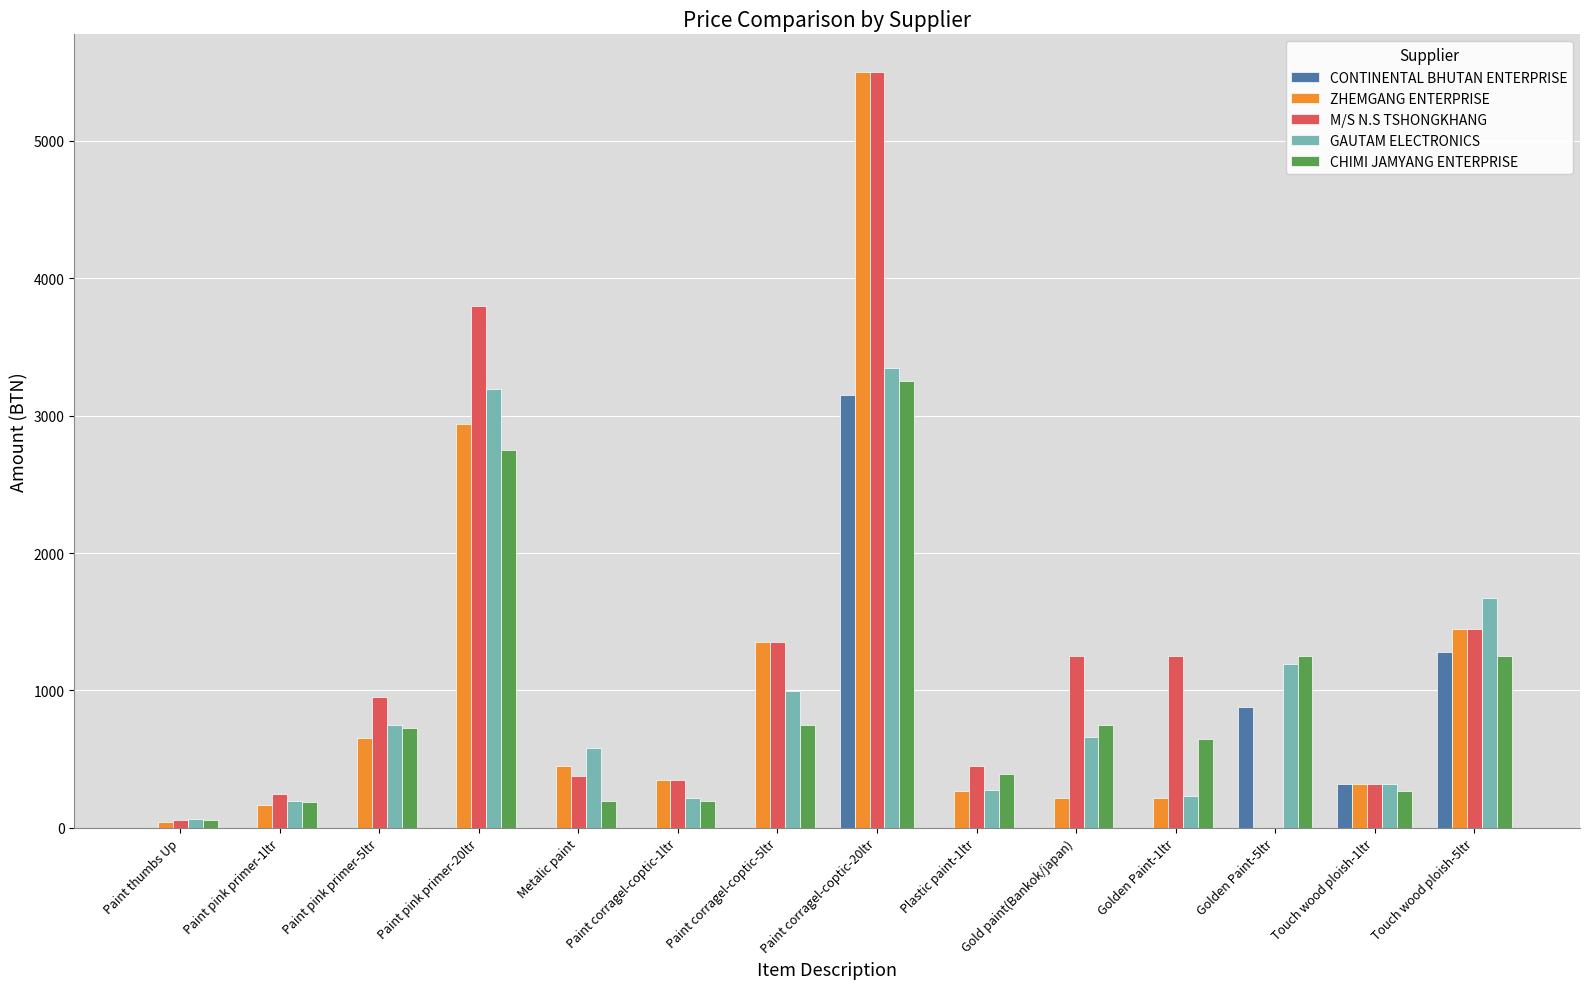

At which category is the sum across all series the highest?

Paint corragel-coptic-20ltr